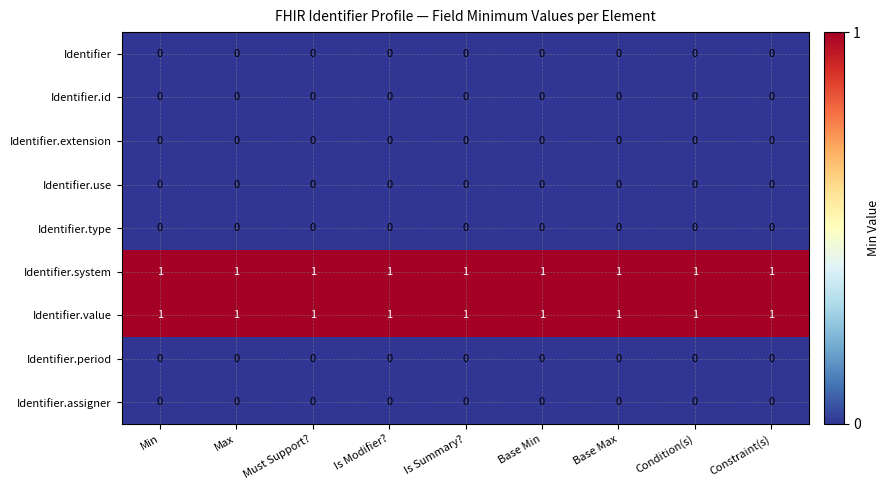

The Identifier.use series shows 0 at Base Min. True or false?

True